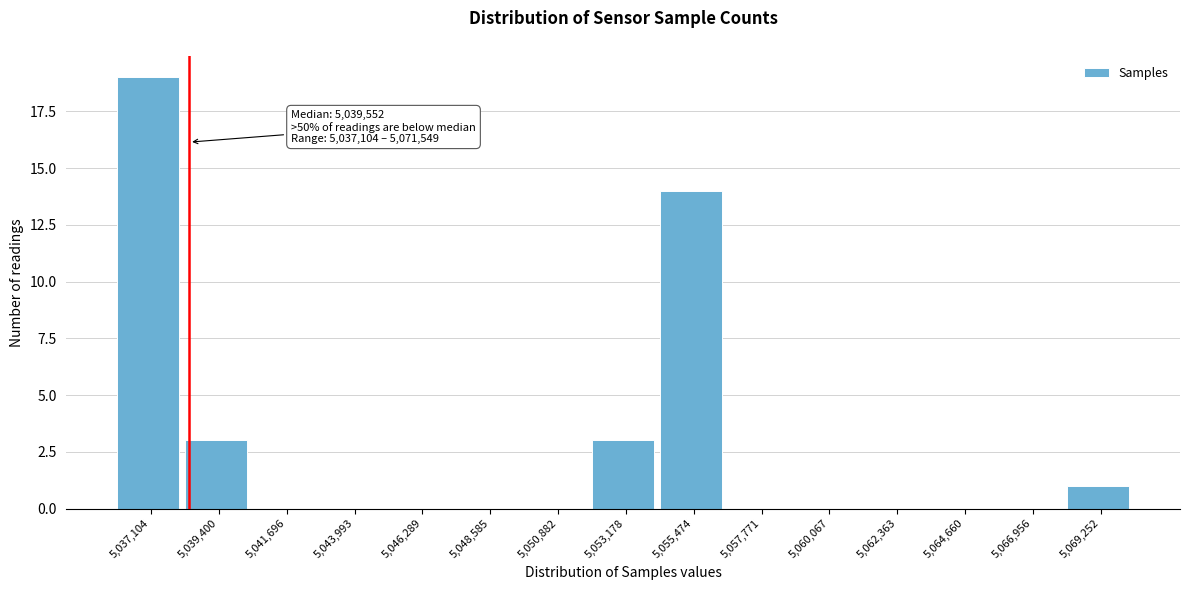

Reading right to left, transcribe all the data shown in this chart.

5,069,252=1	5,066,956=0	5,064,660=0	5,062,363=0	5,060,067=0	5,057,771=0	5,055,474=14	5,053,178=3	5,050,882=0	5,048,585=0	5,046,289=0	5,043,993=0	5,041,696=0	5,039,400=3	5,037,104=19